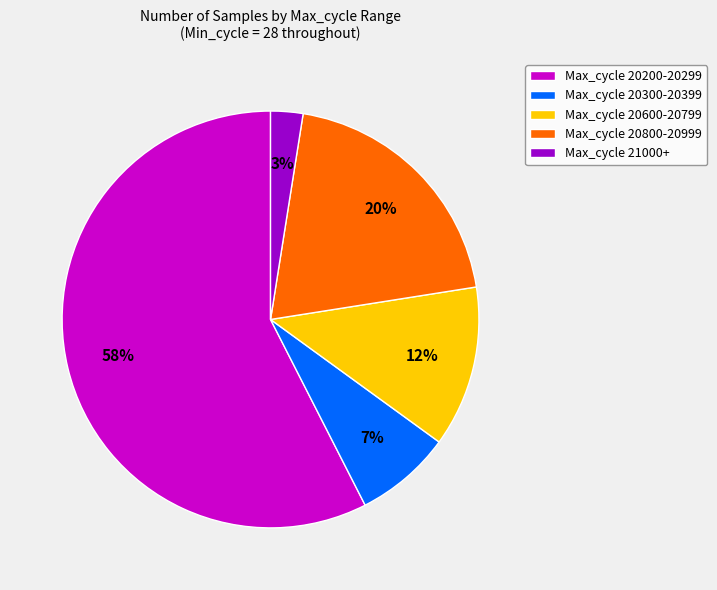

What is the smallest slice in the pie chart?

Max_cycle 21000+